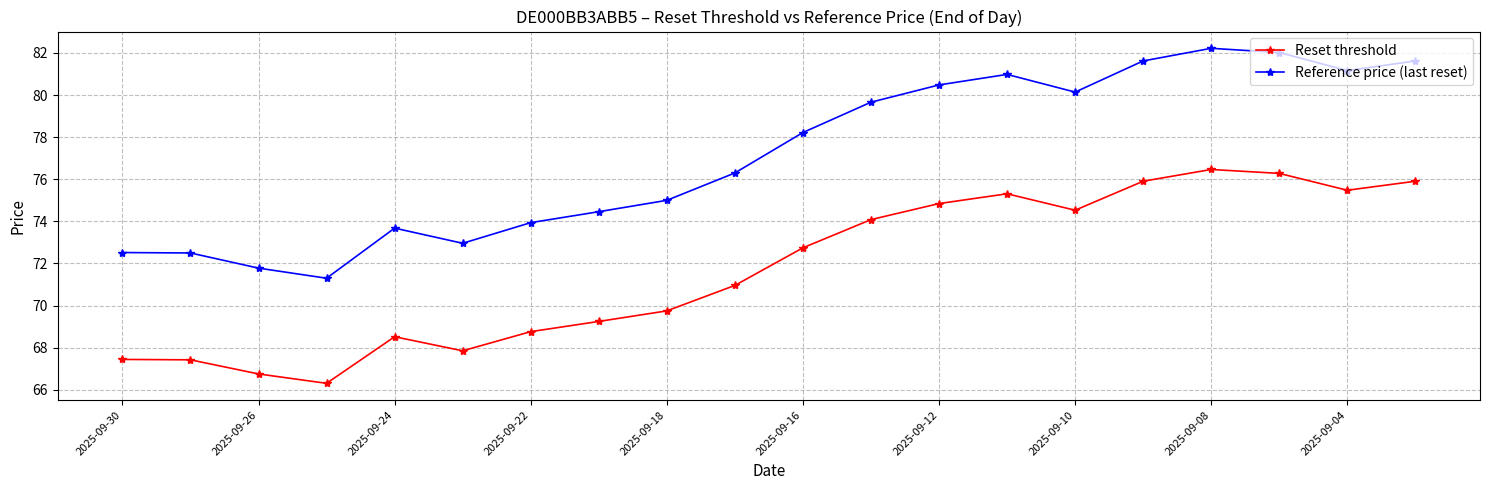

What is the highest value of the Reference price (last reset) series?

82.2